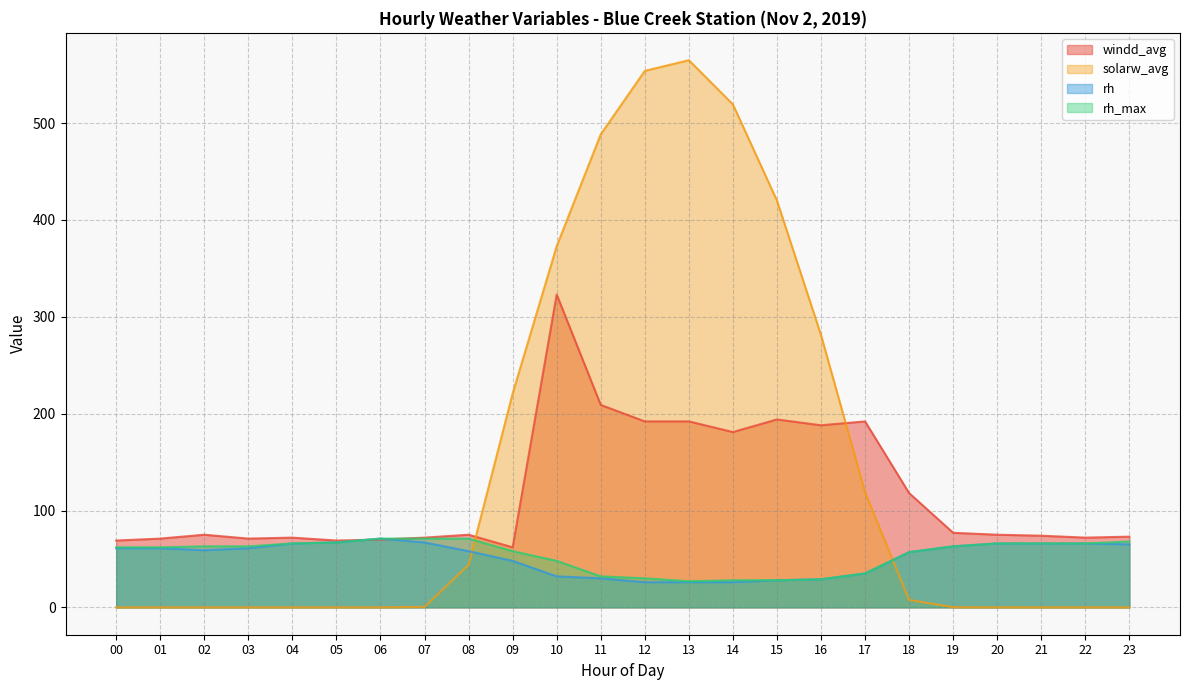

Between which two adjacent categories do windd_avg and rh first intersect?

05 and 06